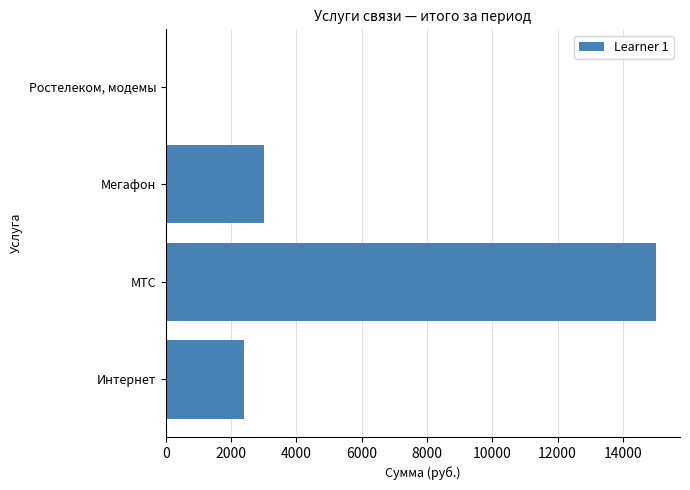

Are the bars horizontal?

Yes